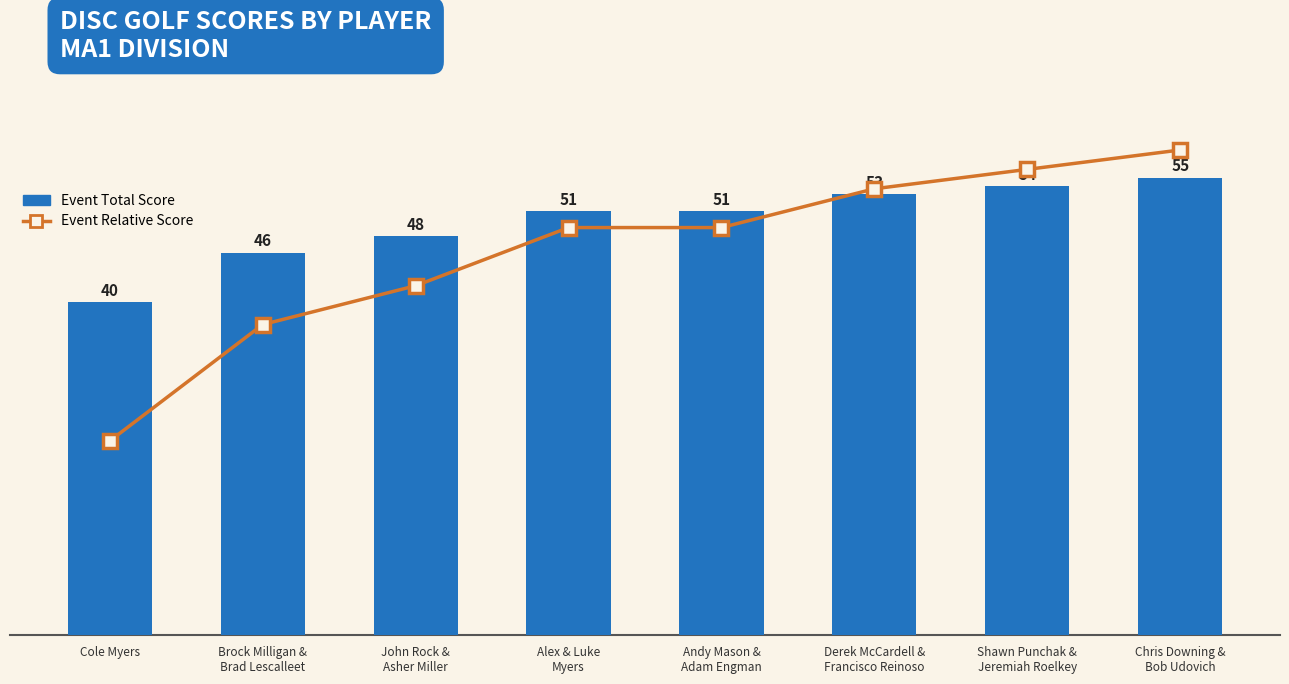

Between Alex & Luke
Myers and Derek McCardell &
Francisco Reinoso, which series saw the biggest shift?

Event Total Score